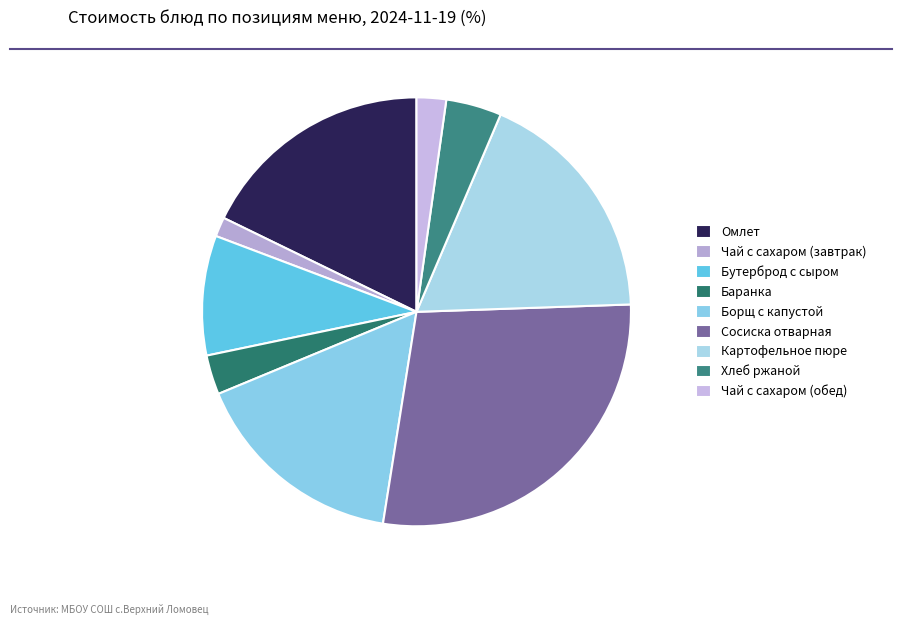

What percentage is NOT represented by Баранка?

97.0%